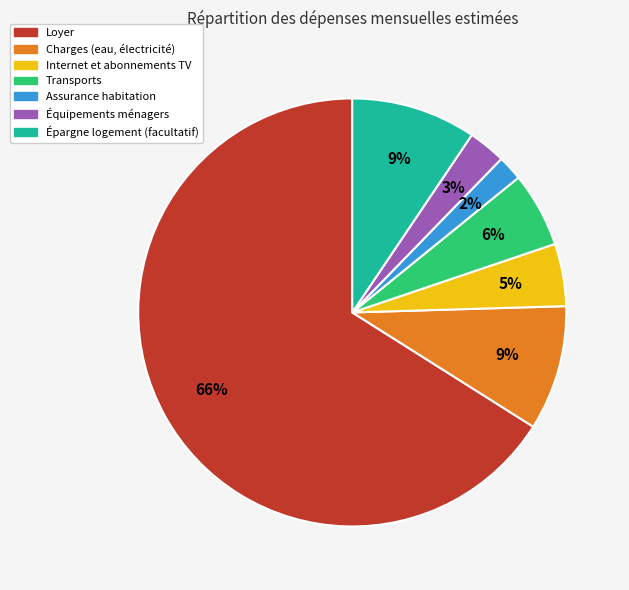

What is the ratio of the value at Transports to the value at Internet et abonnements TV?

1.2